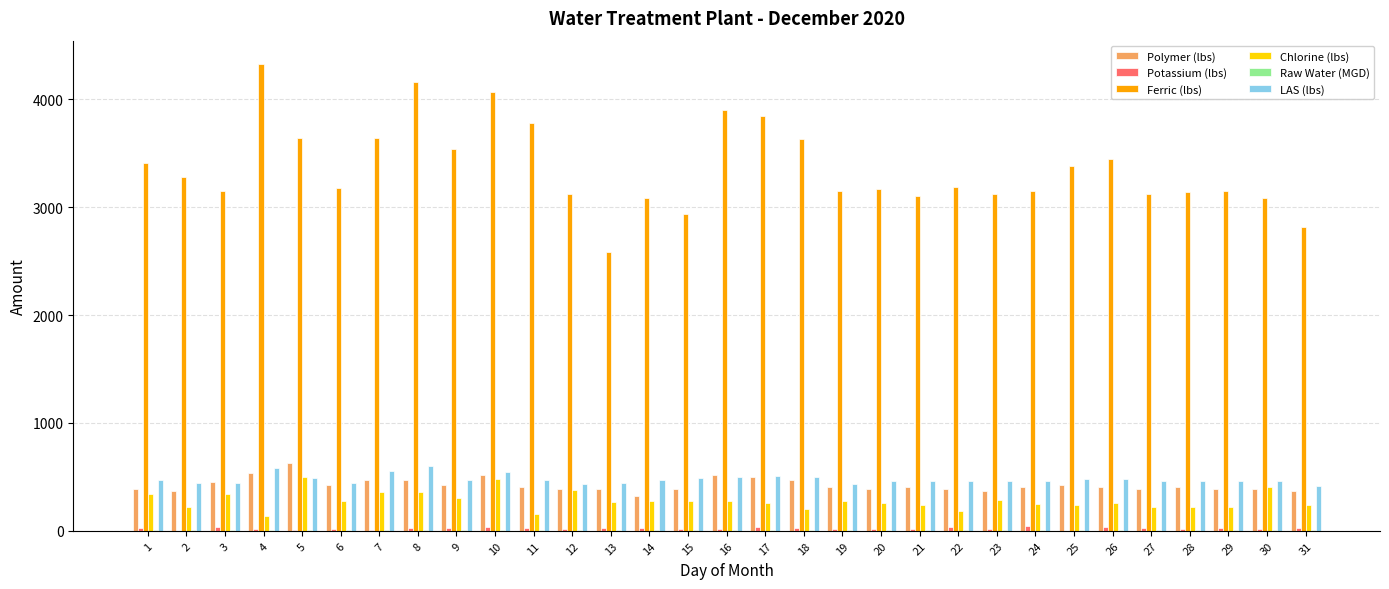

The value of Ferric (lbs) at 15 is 2932.8. True or false?

True